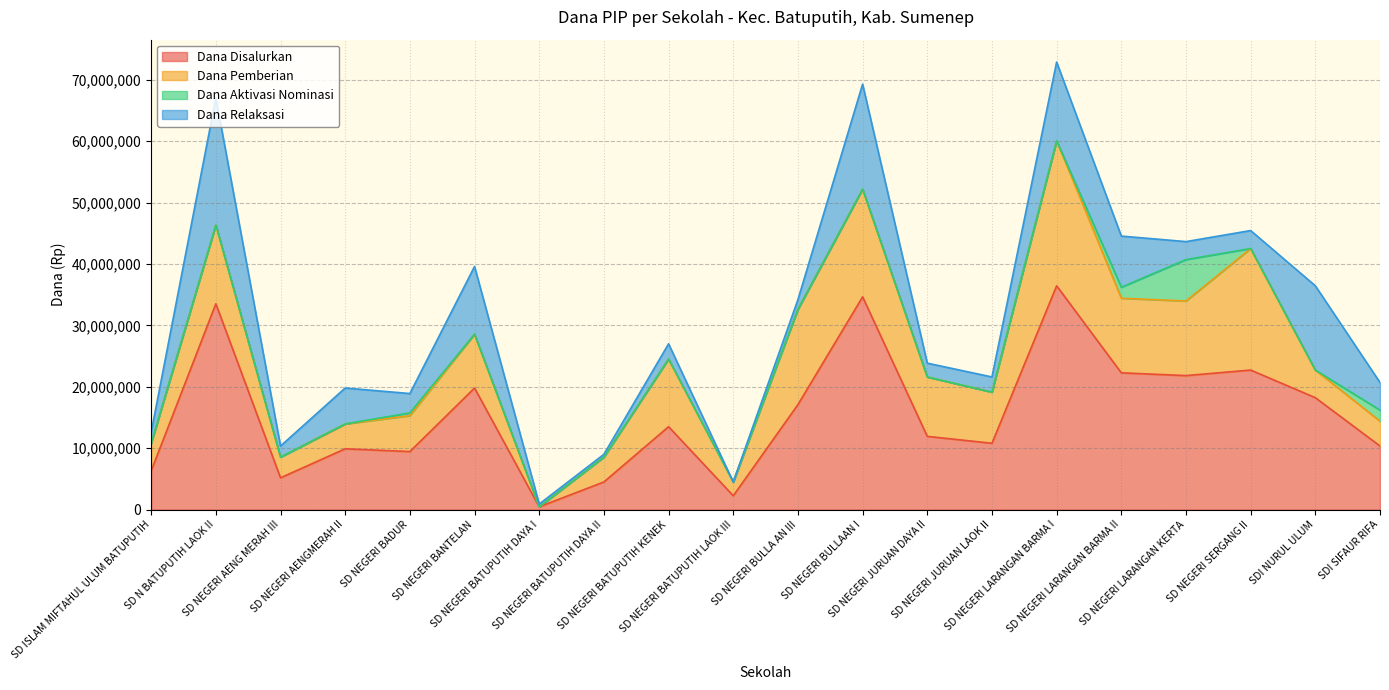

Reading right to left, what are all the values shown in this chart?

Dana Disalurkan: 10350000	18225000	22725000	21825000	22275000	36450000	10800000	11925000	34650000	17100000	2250000	13500000	4500000	450000	19800000	9450000	9900000	5175000	33525000	6300000
Dana Pemberian: 4050000	4500000	19800000	12150000	12150000	23625000	8325000	9675000	17550000	15525000	2250000	11025000	4050000	0	8775000	5850000	4050000	3375000	12825000	4500000
Dana Aktivasi Nominasi: 1800000	0	0	6750000	1800000	0	0	0	0	0	0	0	0	0	0	450000	0	0	0	0
Dana Relaksasi: 4500000	13725000	2925000	2925000	8325000	12825000	2475000	2250000	17100000	1575000	0	2475000	450000	450000	11025000	3150000	5850000	1800000	20700000	1800000